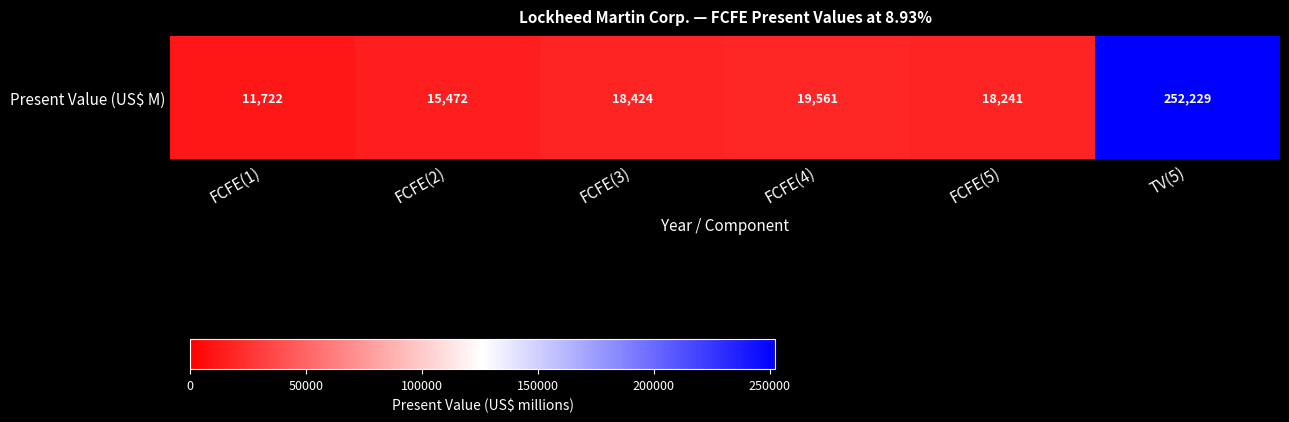

What is the change in value from FCFE(1) to TV(5)?

+240507